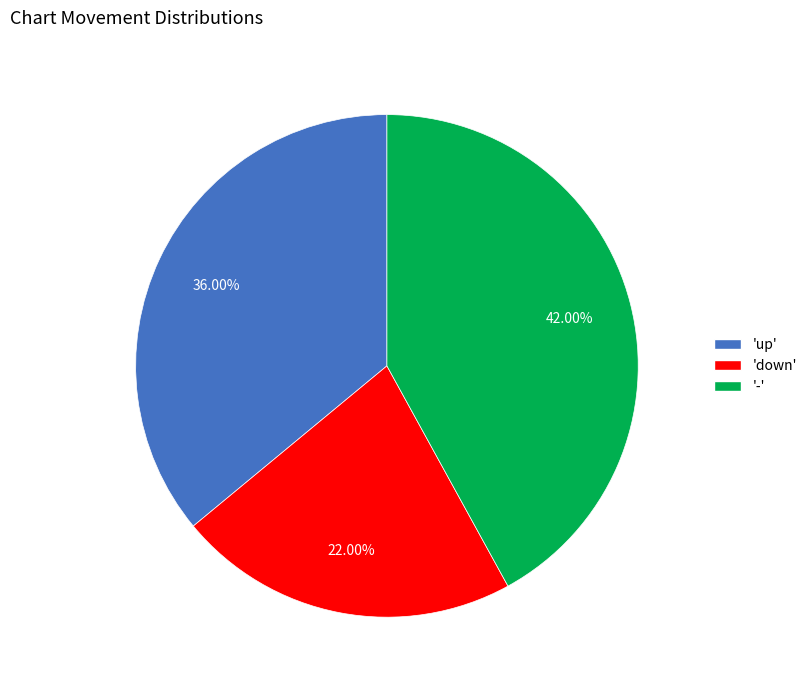

Between 'up' and '-', which is larger?

'-'